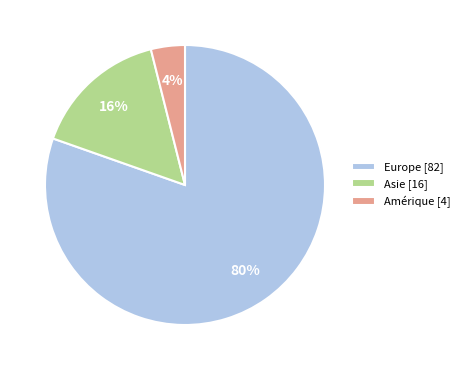

How many slices are in this pie chart?

3